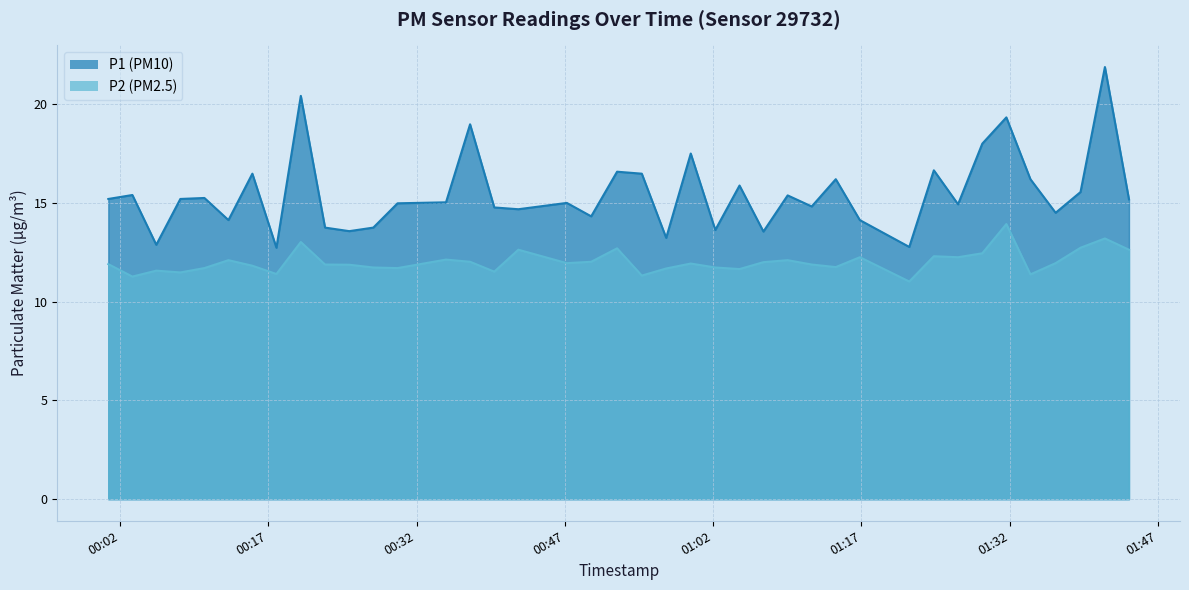

At which category is the sum across all series the highest?

2022-08-19T01:41:37